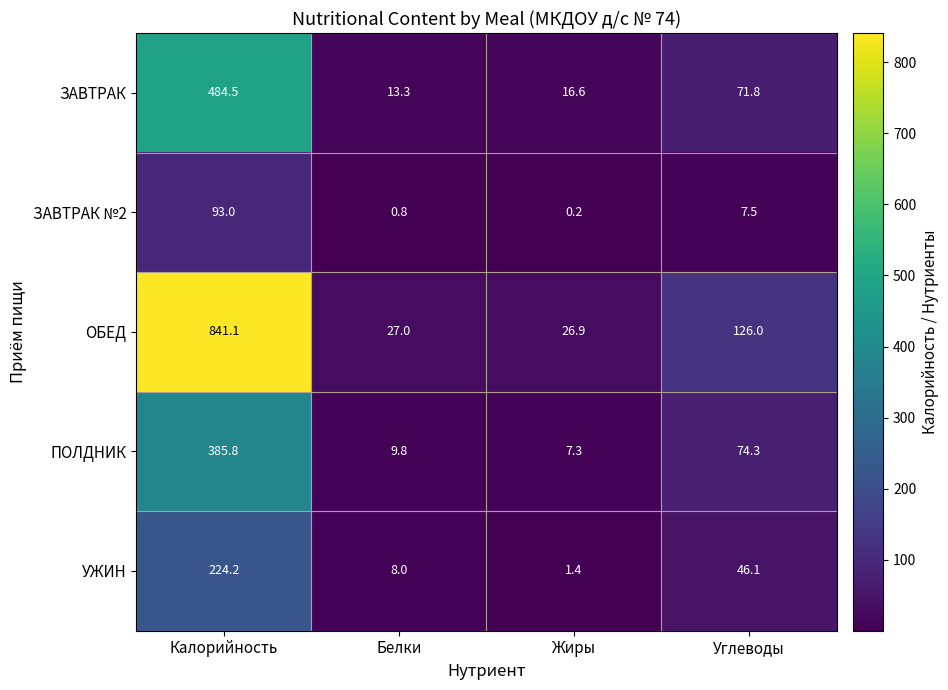

Reading right to left, extract all data points from this chart.

ЗАВТРАК: 71.8	16.6	13.3	484.5
ЗАВТРАК №2: 7.5	0.2	0.8	93.0
ОБЕД: 126.0	26.9	27.0	841.1
ПОЛДНИК: 74.3	7.3	9.8	385.8
УЖИН: 46.1	1.4	8.0	224.2